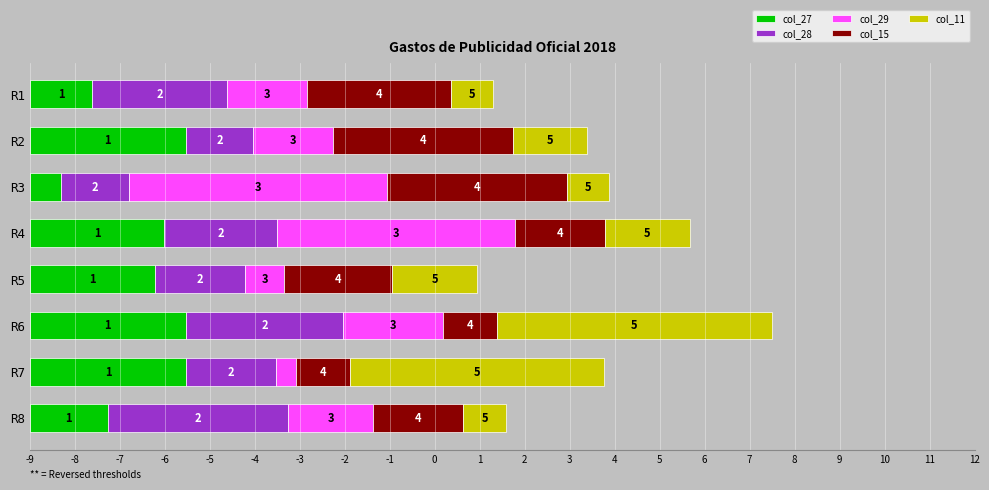

Which has a higher value, R3 or R4?

R4